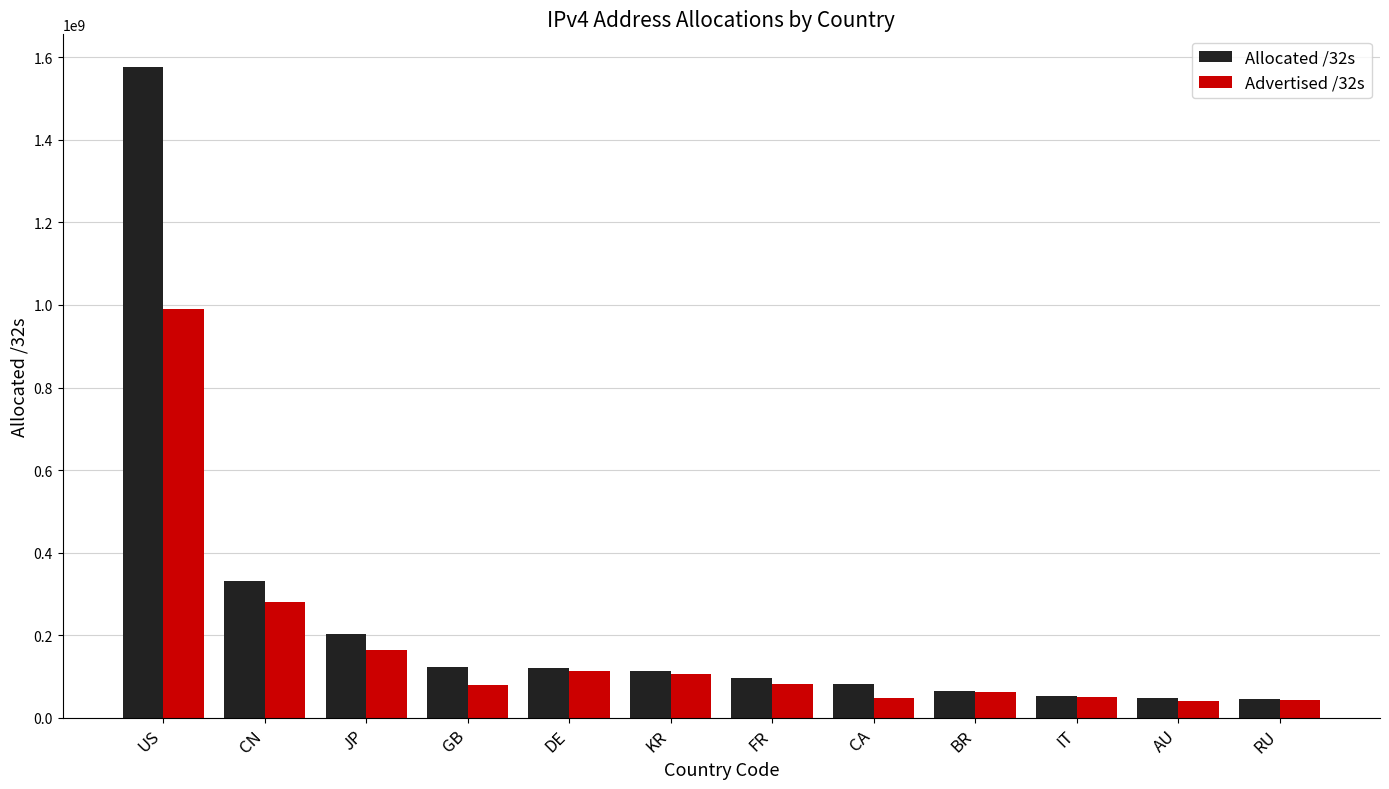

What is the total value across all series at GB?

201648404